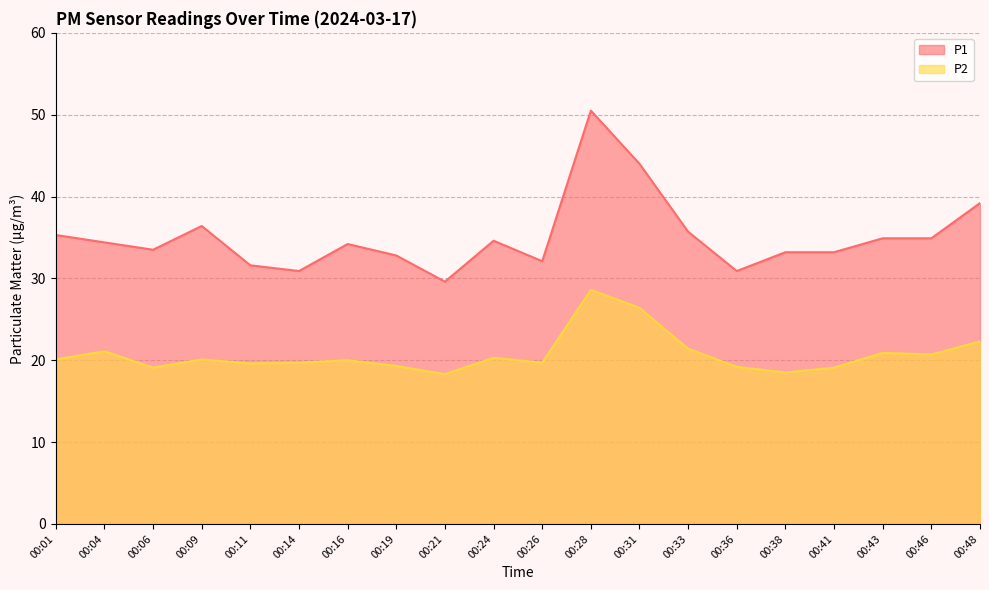

Reading left to right, list all the values displayed in this chart.

P1: 00:01=35.3	00:04=34.4	00:06=33.5	00:09=36.4	00:11=31.6	00:14=30.9	00:16=34.2	00:19=32.8	00:21=29.6	00:24=34.6	00:26=32.1	00:28=50.5	00:31=44.0	00:33=35.7	00:36=30.9	00:38=33.2	00:41=33.2	00:43=34.9	00:46=34.9	00:48=39.2
P2: 00:01=20.1	00:04=21.1	00:06=19.1	00:09=20.1	00:11=19.6	00:14=19.7	00:16=20.0	00:19=19.3	00:21=18.3	00:24=20.3	00:26=19.7	00:28=28.6	00:31=26.4	00:33=21.4	00:36=19.2	00:38=18.5	00:41=19.1	00:43=20.9	00:46=20.7	00:48=22.3